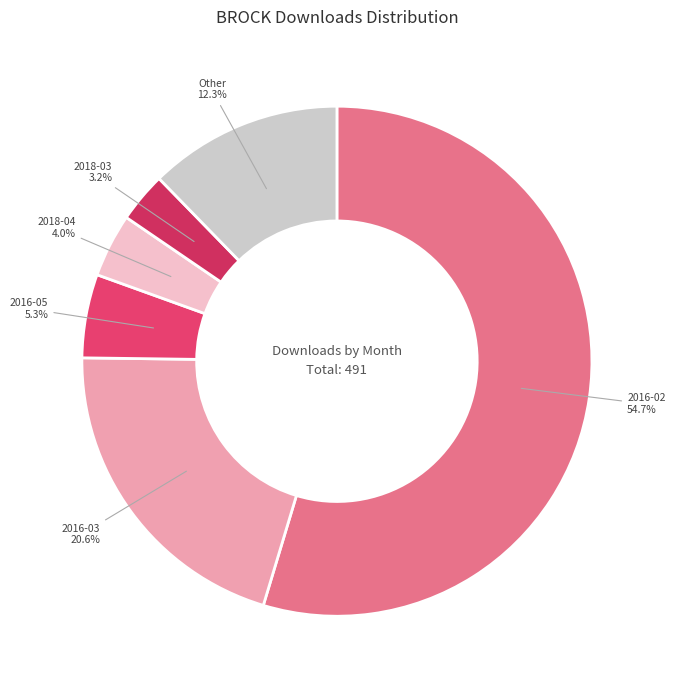

Is the sum of 2018-04 and 2016-02 greater than half?

Yes